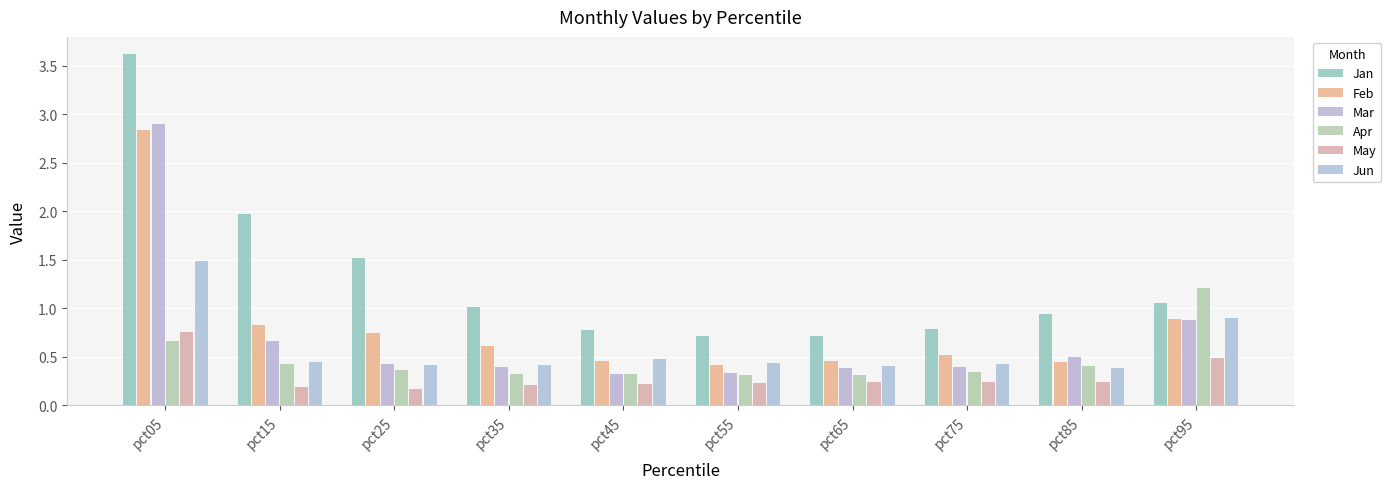

Which category has the lowest value across all series?

pct25